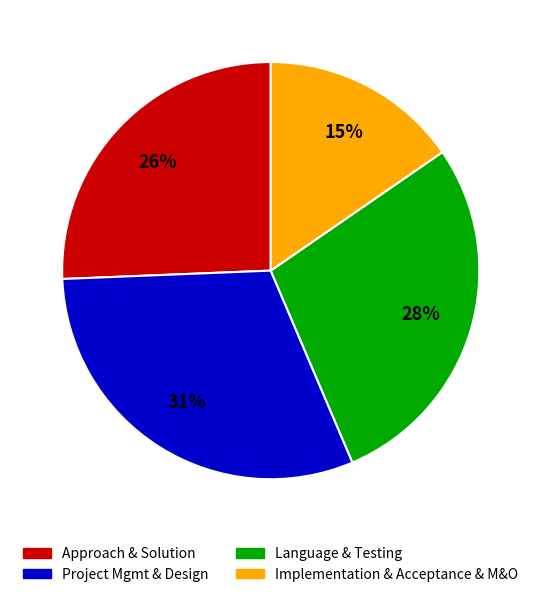

To the nearest percent, what is the average slice percentage?

25%